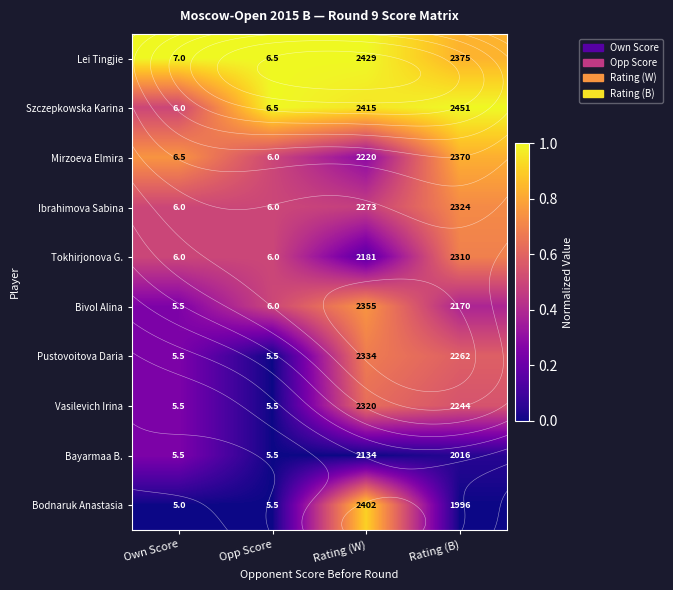

Rank the series at Rating (B) from highest to lowest value.

Szczepkowska Karina, Lei Tingjie, Mirzoeva Elmira, Ibrahimova Sabina, Tokhirjonova G., Pustovoitova Daria, Vasilevich Irina, Bivol Alina, Bayarmaa B., Bodnaruk Anastasia